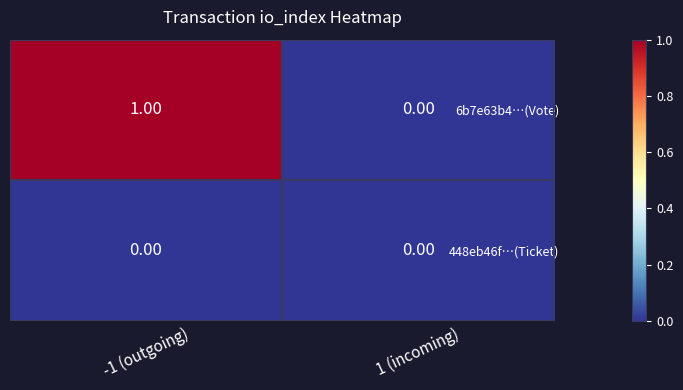

At which category is the sum across all series the highest?

-1 (outgoing)